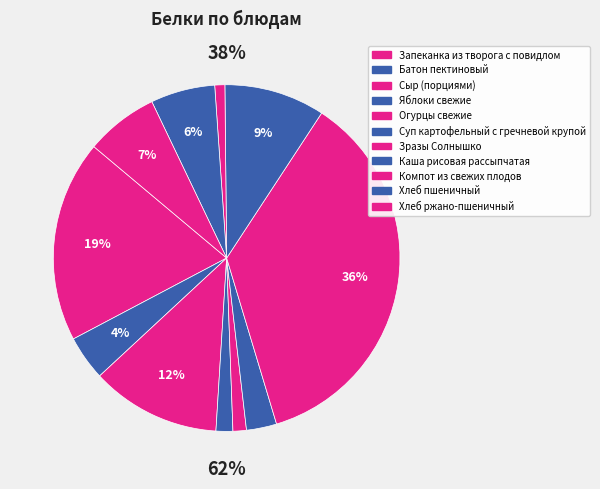

To the nearest percent, what portion does Яблоки свежие represent?

2%